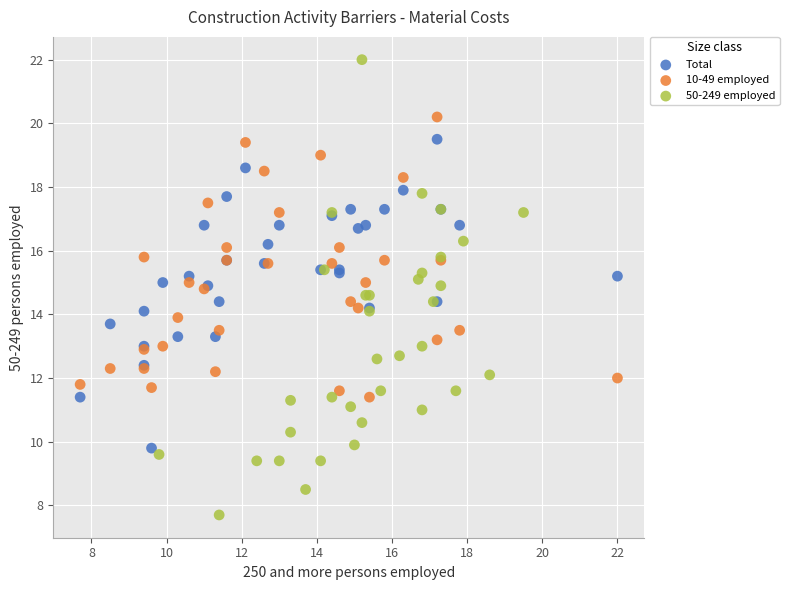

Which series has the largest Y range (max minus min)?

50-249 employed